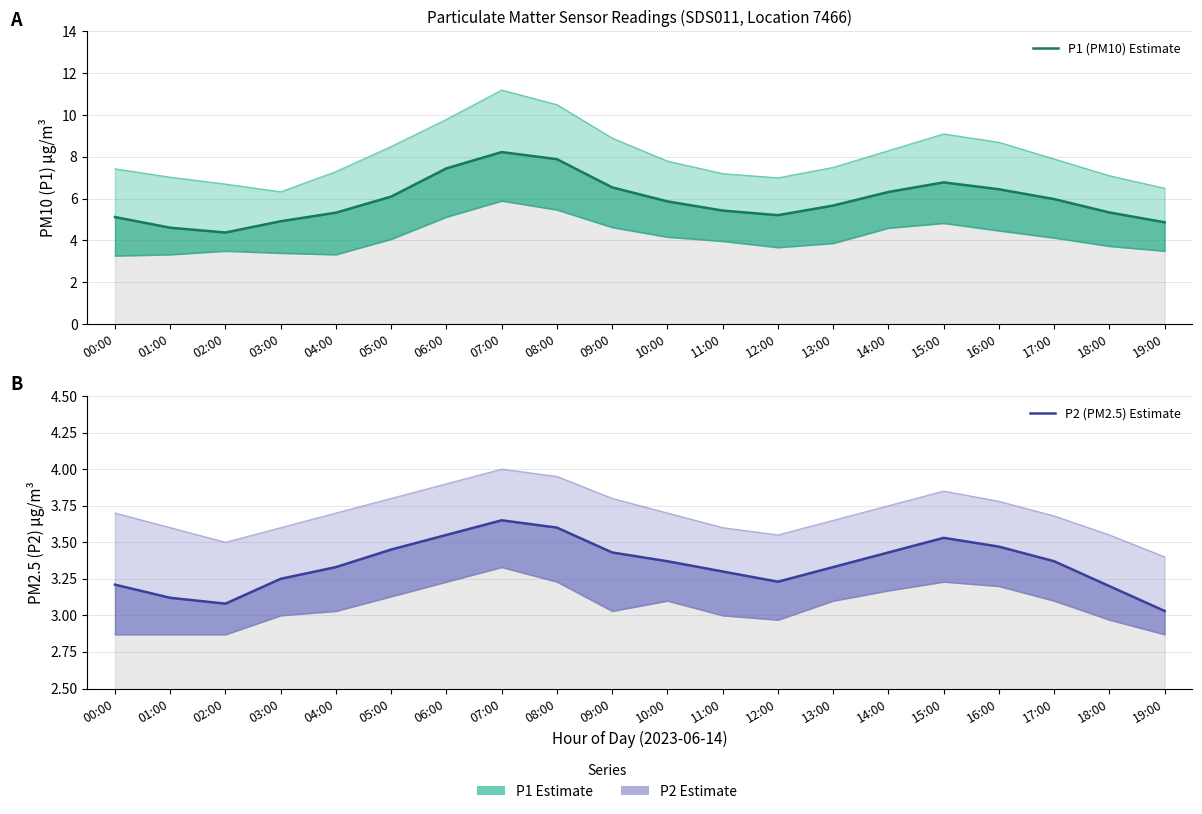

Reading left to right, extract all data points from this chart.

P1 (PM10) Estimate: 00:00=5.1	01:00=4.6	02:00=4.4	03:00=4.9	04:00=5.3	05:00=6.1	06:00=7.5	07:00=8.2	08:00=7.9	09:00=6.5	10:00=5.9	11:00=5.4	12:00=5.2	13:00=5.7	14:00=6.3	15:00=6.8	16:00=6.5	17:00=6.0	18:00=5.3	19:00=4.9
P2 (PM2.5) Estimate: 00:00=3.2	01:00=3.1	02:00=3.1	03:00=3.2	04:00=3.3	05:00=3.5	06:00=3.5	07:00=3.6	08:00=3.6	09:00=3.4	10:00=3.4	11:00=3.3	12:00=3.2	13:00=3.3	14:00=3.4	15:00=3.5	16:00=3.5	17:00=3.4	18:00=3.2	19:00=3.0